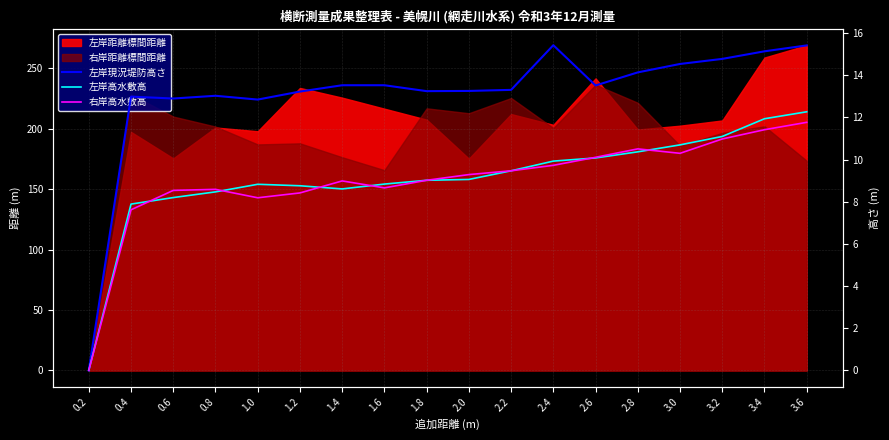

What is the maximum value shown in the chart?

15.4